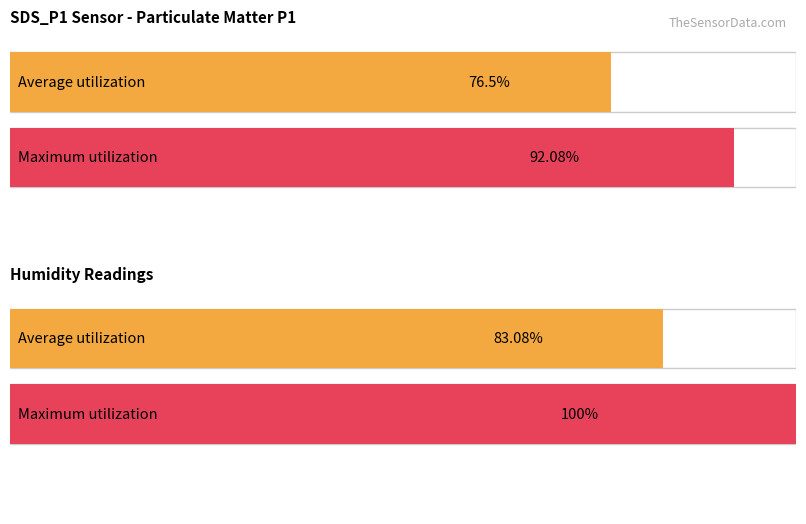

How many distinct data groups are displayed?

2